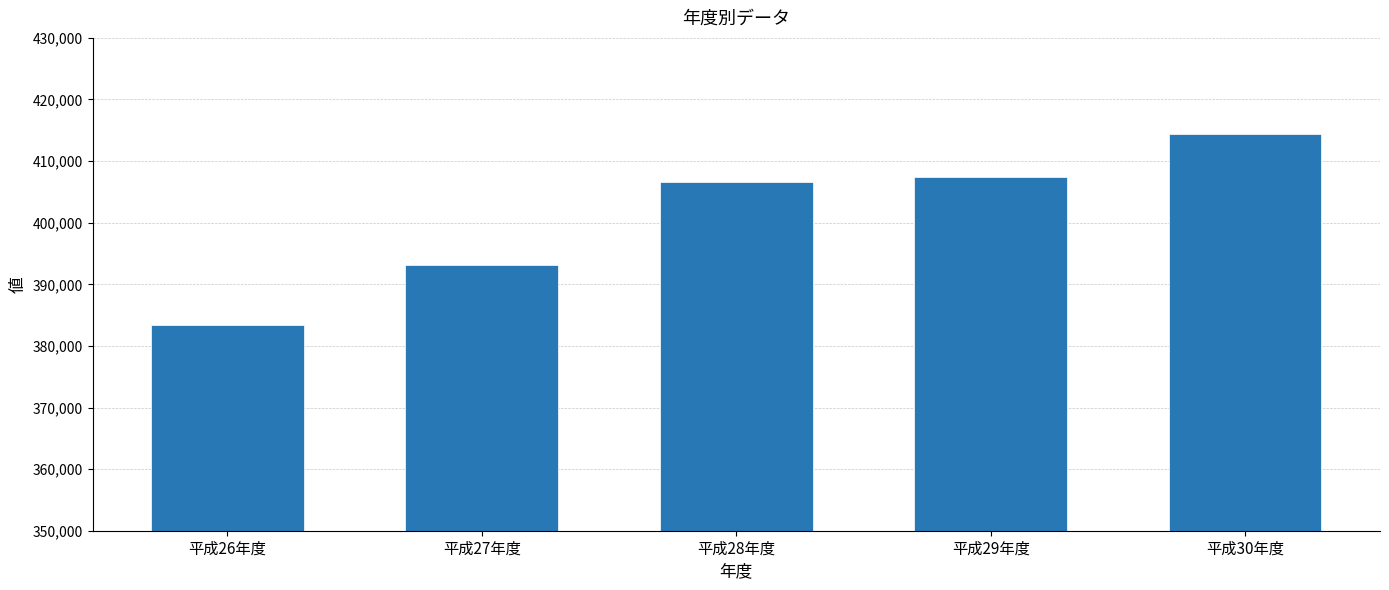

What position from the right is 平成28年度?

3